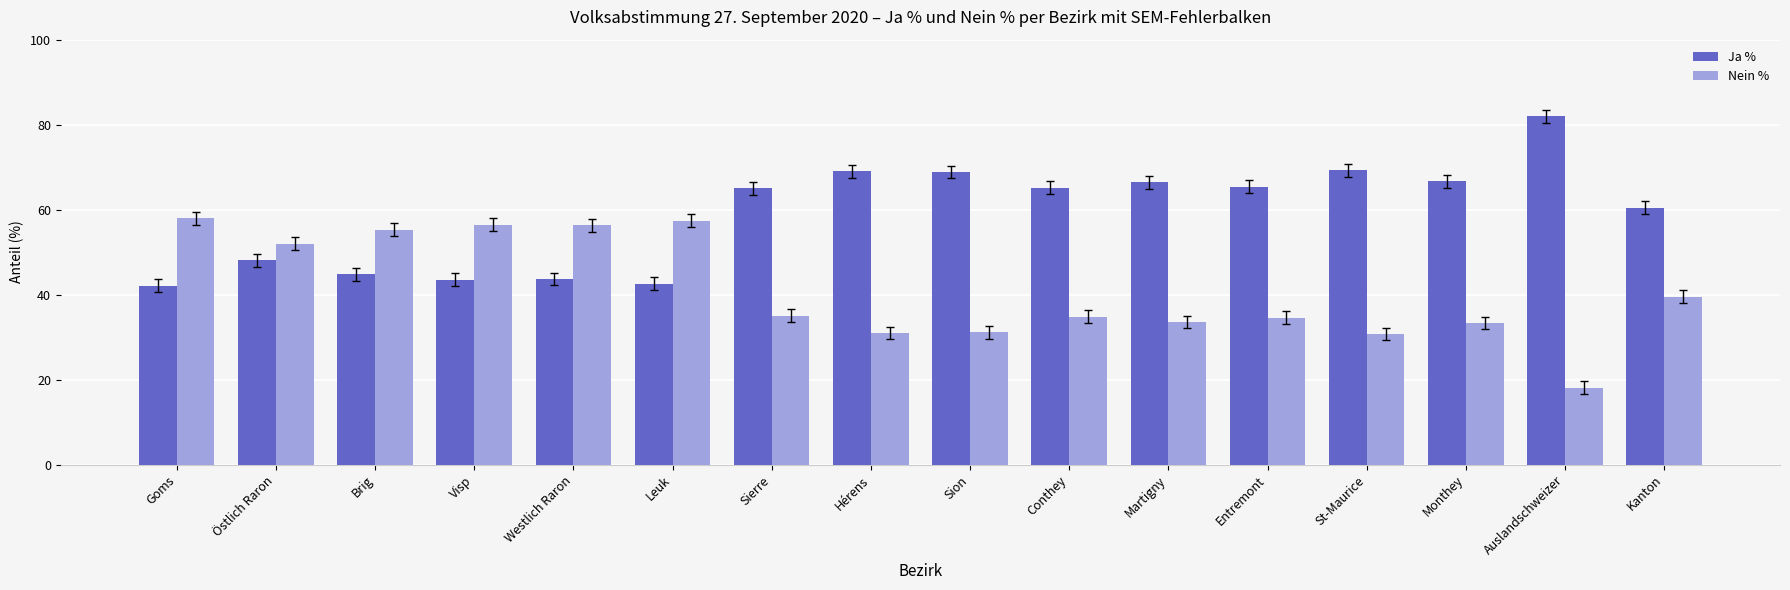

What is the spread (max minus min) of values at Monthey?

33.4